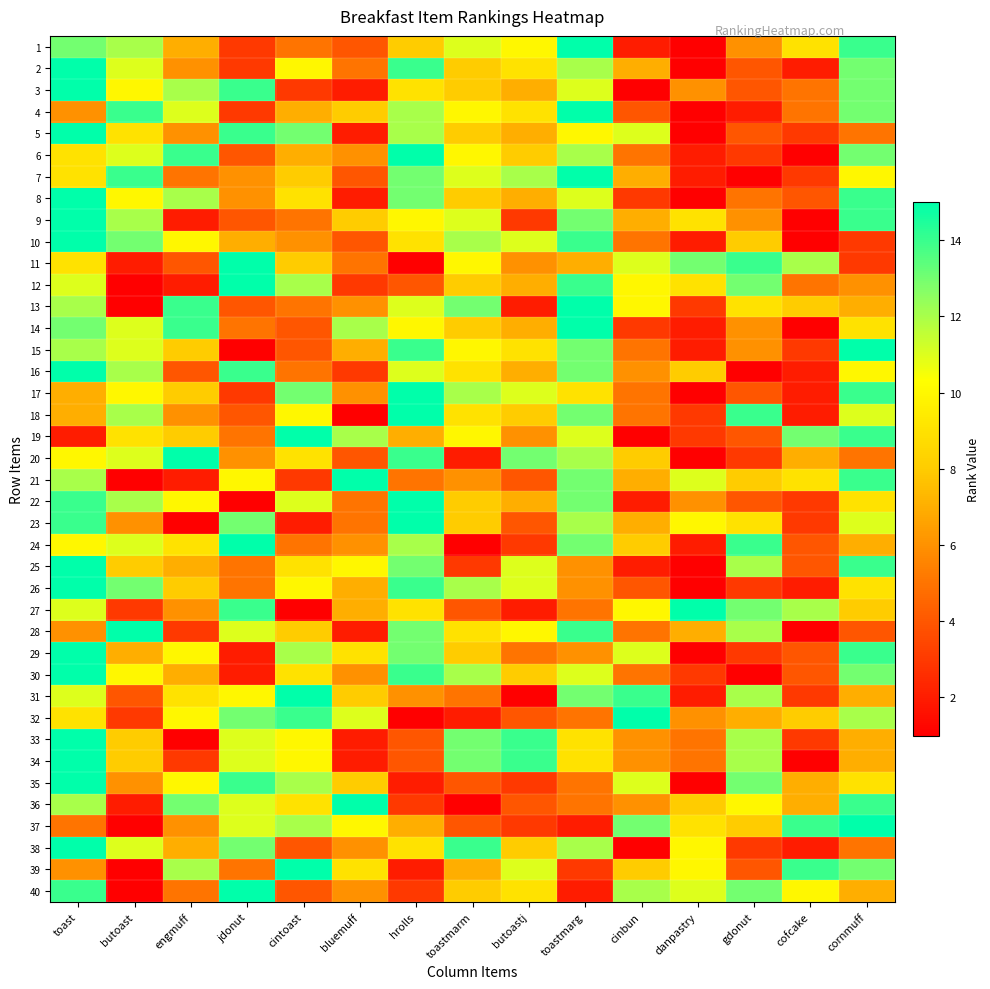

Count the number of categories in the chart.

15